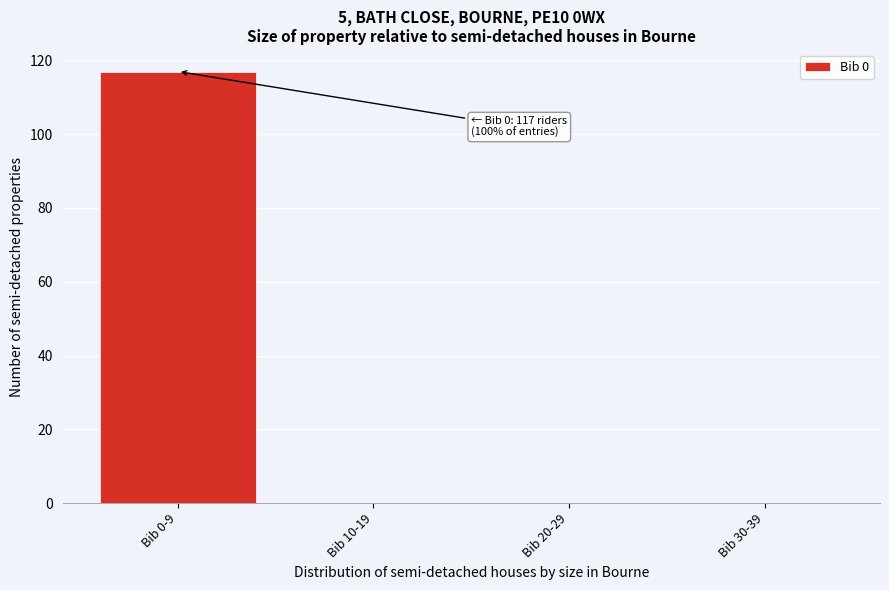

Reading left to right, list all the values displayed in this chart.

Bib 0-9=117	Bib 10-19=0	Bib 20-29=0	Bib 30-39=0